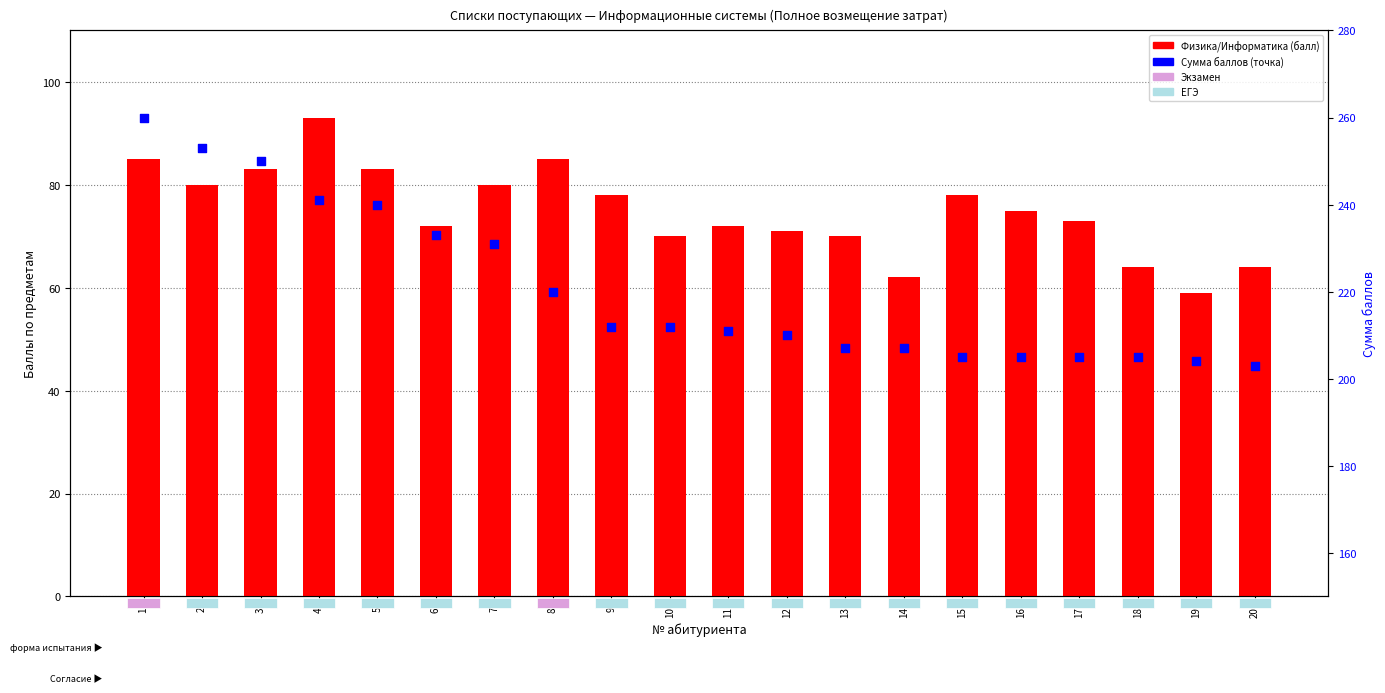

Which series has the largest Y range (max minus min)?

Сумма баллов